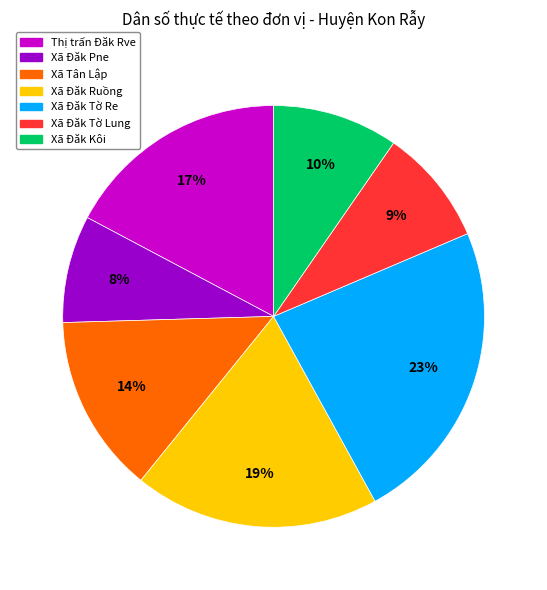

Combined, do Xã Đăk Kôi and Xã Đăk Tờ Lung account for over 50%?

No